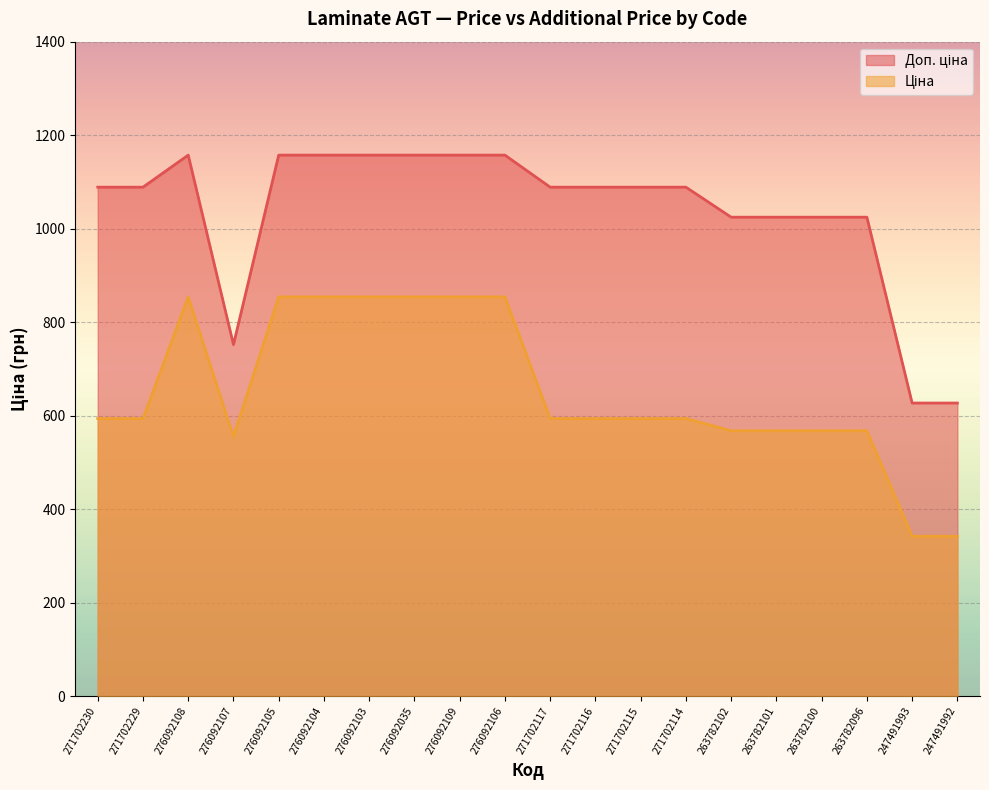

Which category has the highest value in the Ціна series?

276092108